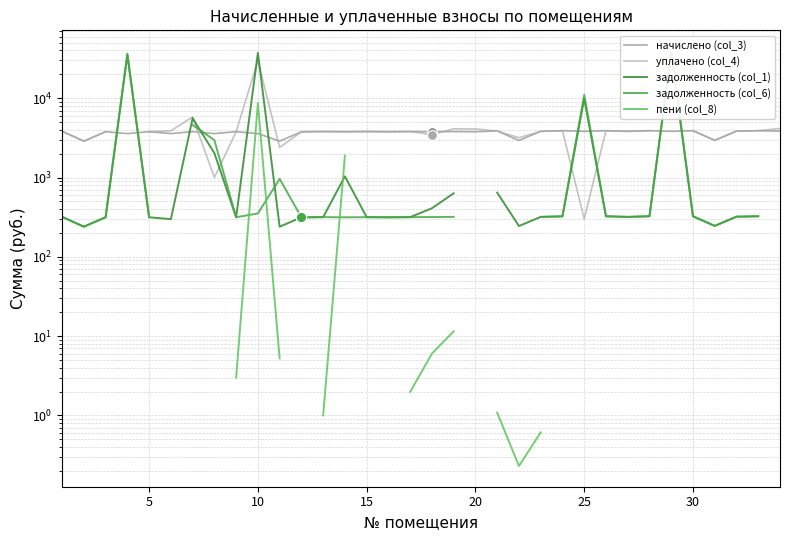

Which series contains the highest Y value?

задолженность (col_6)